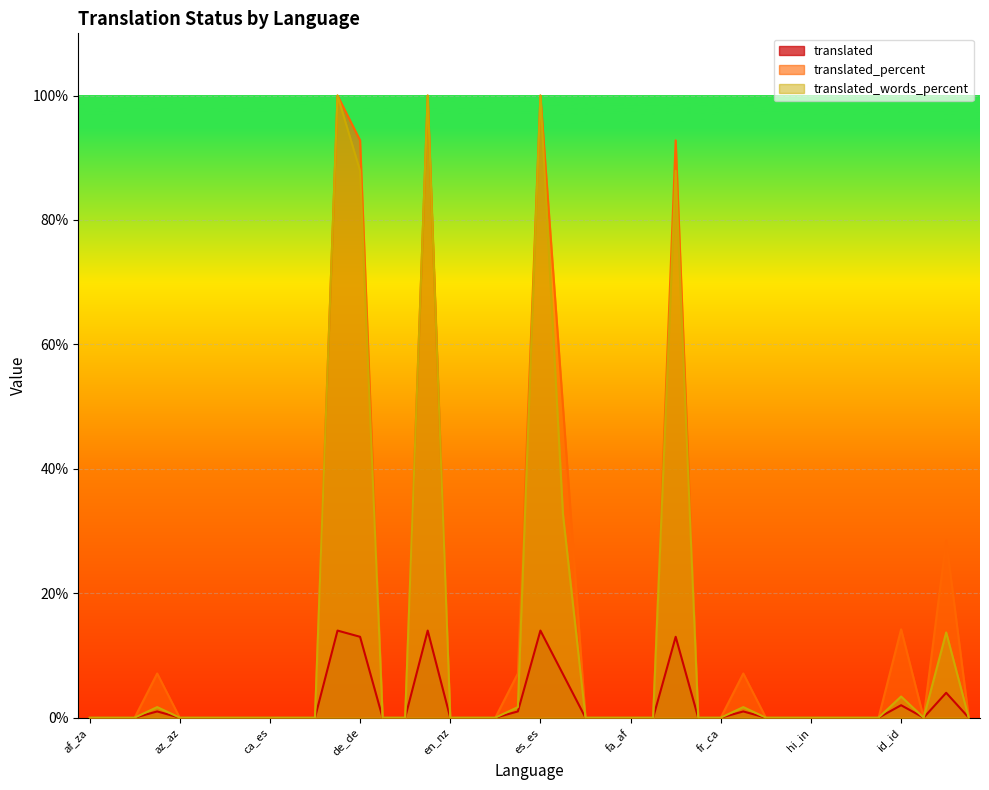

Reading left to right, what are all the values shown in this chart?

translated: af_za=0.0	am_et=0.0	ar_sa=0.0	ast_es=1.0	az_az=0.0	be_by=0.0	bg_bg=0.0	bs_ba=0.0	ca_es=0.0	cs_cz=0.0	cy_gb=0.0	da_dk=14.0	de_de=13.0	el_gr=0.0	en_au=0.0	en_gb=14.0	en_nz=0.0	en_us=0.0	eo=0.0	es_ar=1.0	es_es=14.0	es_mx=7.0	et_ee=0.0	eu_es=0.0	fa_af=0.0	fa_ir=0.0	fi_fi=13.0	fo_fo=0.0	fr_ca=0.0	fr_fr=1.0	gl_es=0.0	he_il=0.0	hi_in=0.0	hr_hr=0.0	hu_hu=0.0	hy_am=0.0	id_id=2.0	is_is=0.0	it_it=4.0	ja_jp=0.0
translated_percent: af_za=0.0	am_et=0.0	ar_sa=0.0	ast_es=7.1	az_az=0.0	be_by=0.0	bg_bg=0.0	bs_ba=0.0	ca_es=0.0	cs_cz=0.0	cy_gb=0.0	da_dk=100.0	de_de=92.8	el_gr=0.0	en_au=0.0	en_gb=100.0	en_nz=0.0	en_us=0.0	eo=0.0	es_ar=7.1	es_es=100.0	es_mx=50.0	et_ee=0.0	eu_es=0.0	fa_af=0.0	fa_ir=0.0	fi_fi=92.8	fo_fo=0.0	fr_ca=0.0	fr_fr=7.1	gl_es=0.0	he_il=0.0	hi_in=0.0	hr_hr=0.0	hu_hu=0.0	hy_am=0.0	id_id=14.2	is_is=0.0	it_it=28.5	ja_jp=0.0
translated_words_percent: af_za=0.0	am_et=0.0	ar_sa=0.0	ast_es=1.7	az_az=0.0	be_by=0.0	bg_bg=0.0	bs_ba=0.0	ca_es=0.0	cs_cz=0.0	cy_gb=0.0	da_dk=100.0	de_de=87.9	el_gr=0.0	en_au=0.0	en_gb=100.0	en_nz=0.0	en_us=0.0	eo=0.0	es_ar=1.7	es_es=100.0	es_mx=32.7	et_ee=0.0	eu_es=0.0	fa_af=0.0	fa_ir=0.0	fi_fi=87.9	fo_fo=0.0	fr_ca=0.0	fr_fr=1.7	gl_es=0.0	he_il=0.0	hi_in=0.0	hr_hr=0.0	hu_hu=0.0	hy_am=0.0	id_id=3.4	is_is=0.0	it_it=13.7	ja_jp=0.0